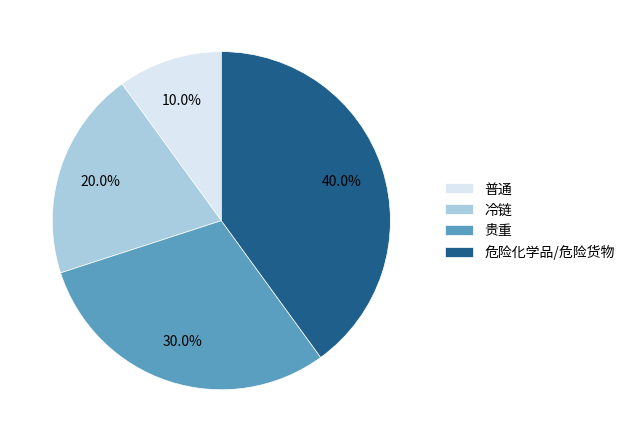

What is the total percentage of 冷链 and 危险化学品/危险货物?

60.0%